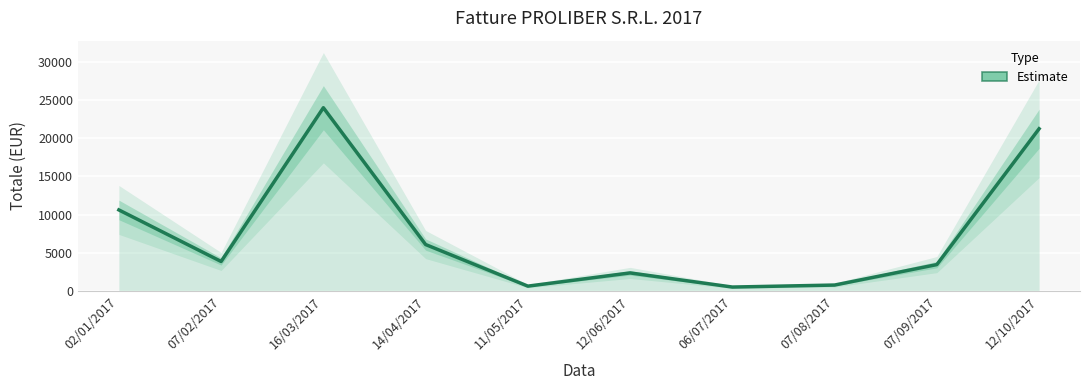

What is the value of the 9th point from the left?

3503.3